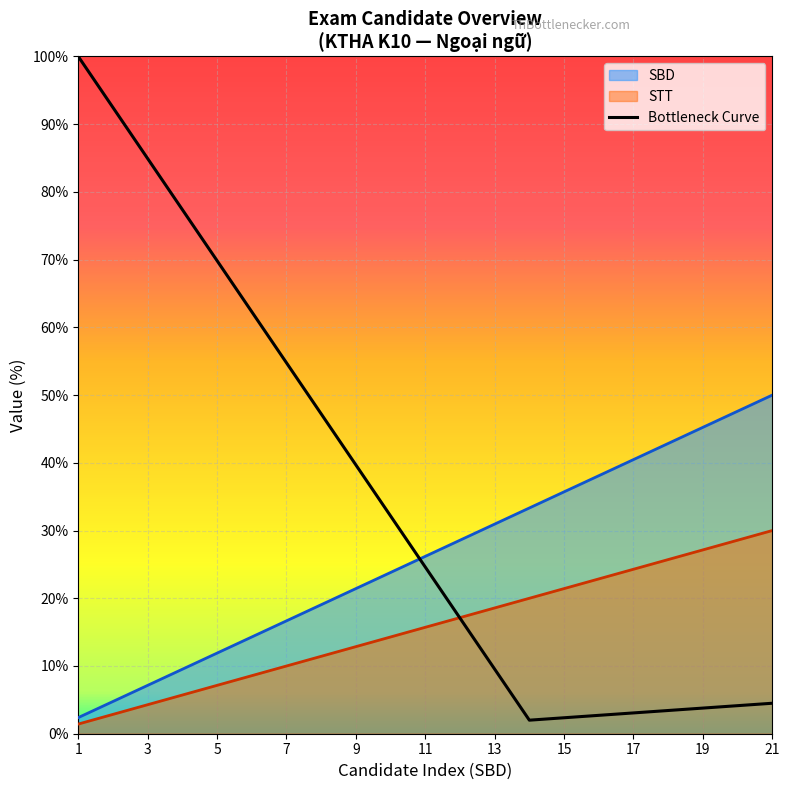

True or false: the data has more than 1 interior local peaks.

False